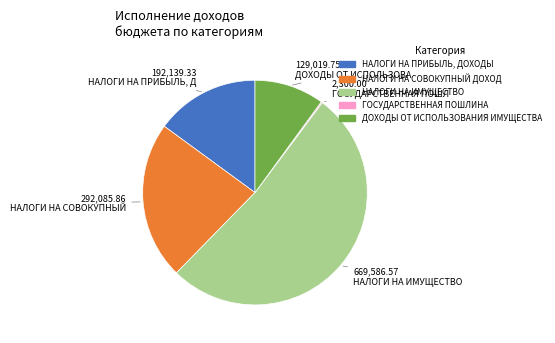

What is the largest slice in the pie chart?

НАЛОГИ НА ИМУЩЕСТВО